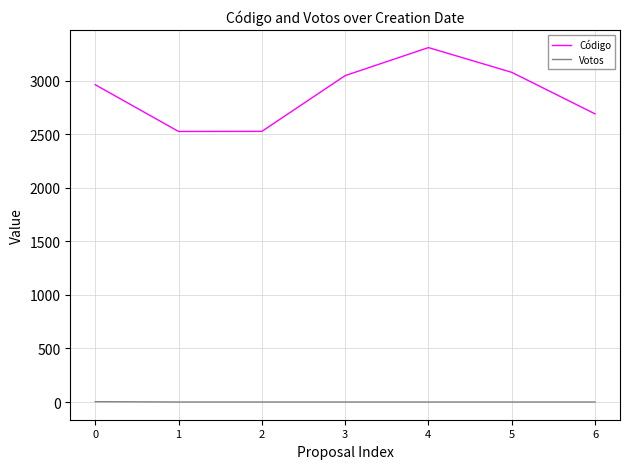

True or false: Código and Votos intersect in this chart.

False